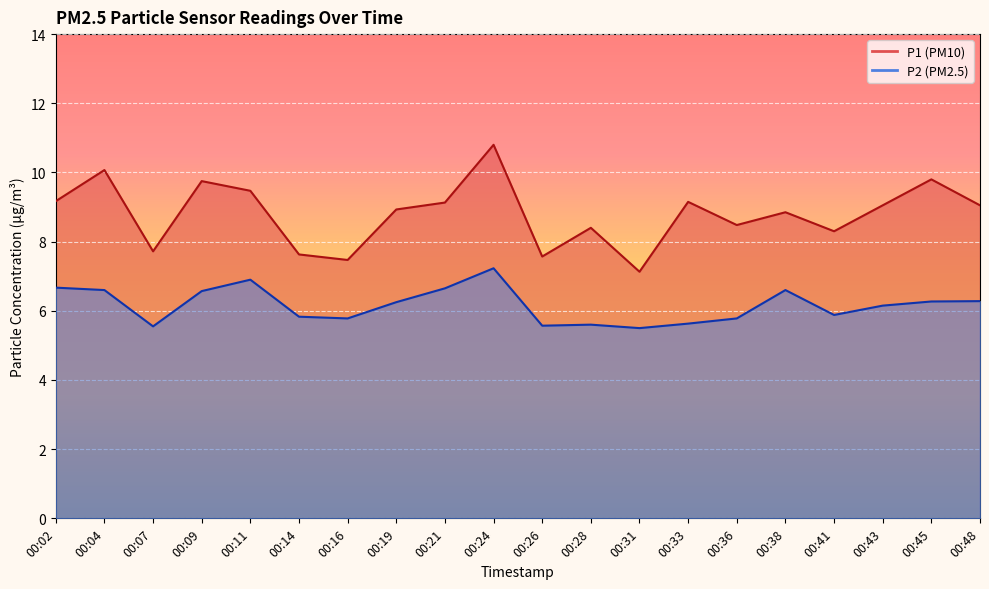

At how many categories does at least one series exceed 9?

10